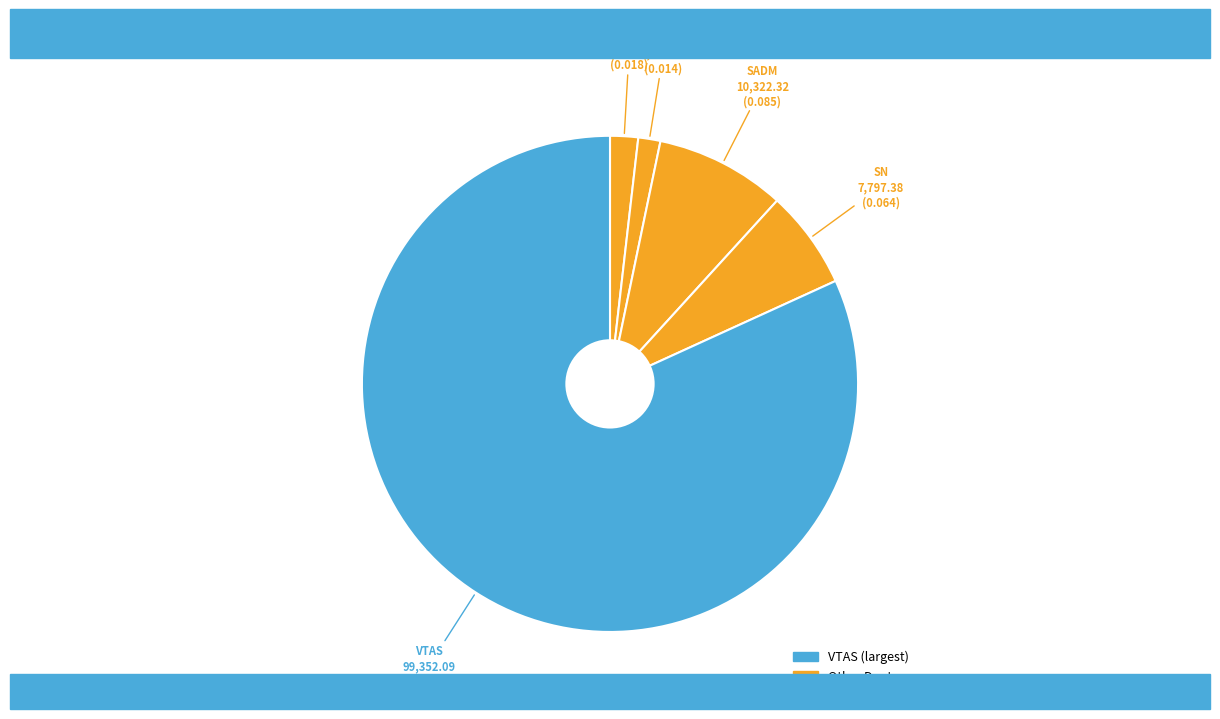

How many segments does this pie chart have?

5